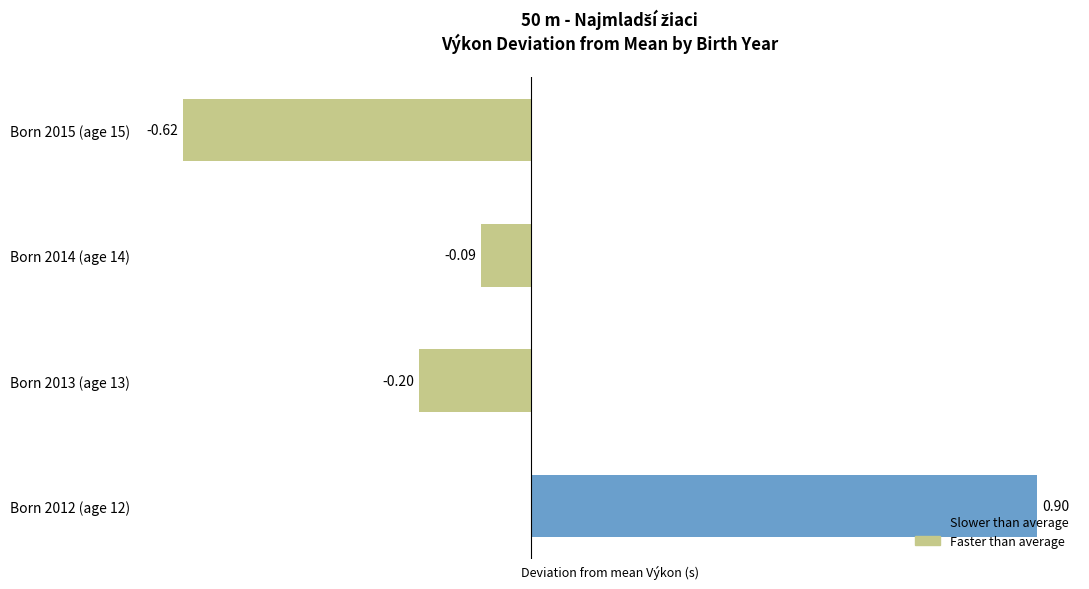

What is the difference between the values at Born 2015 (age 15) and Born 2012 (age 12)?

1.5